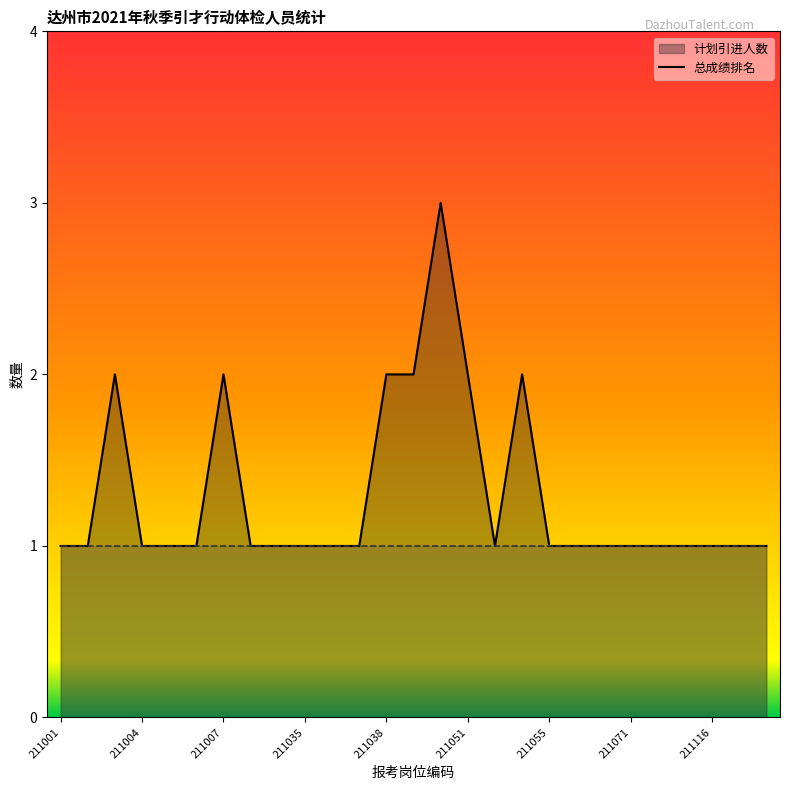

True or false: 总成绩排名_line and 计划引进人数_line cross at least once.

False